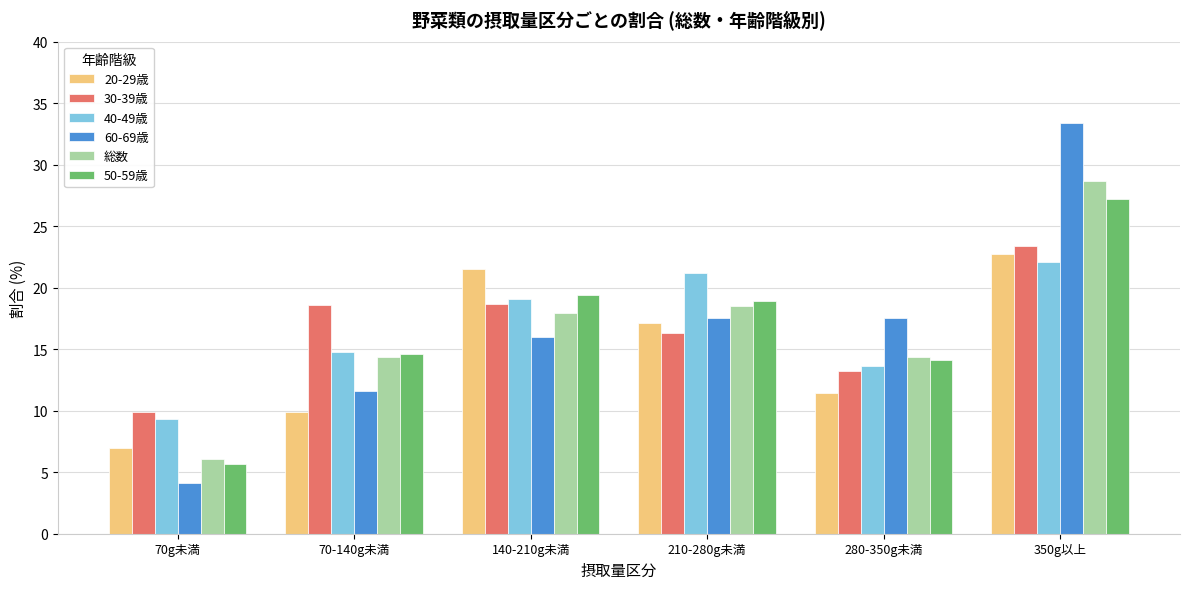

How many bars are there in each group?

6